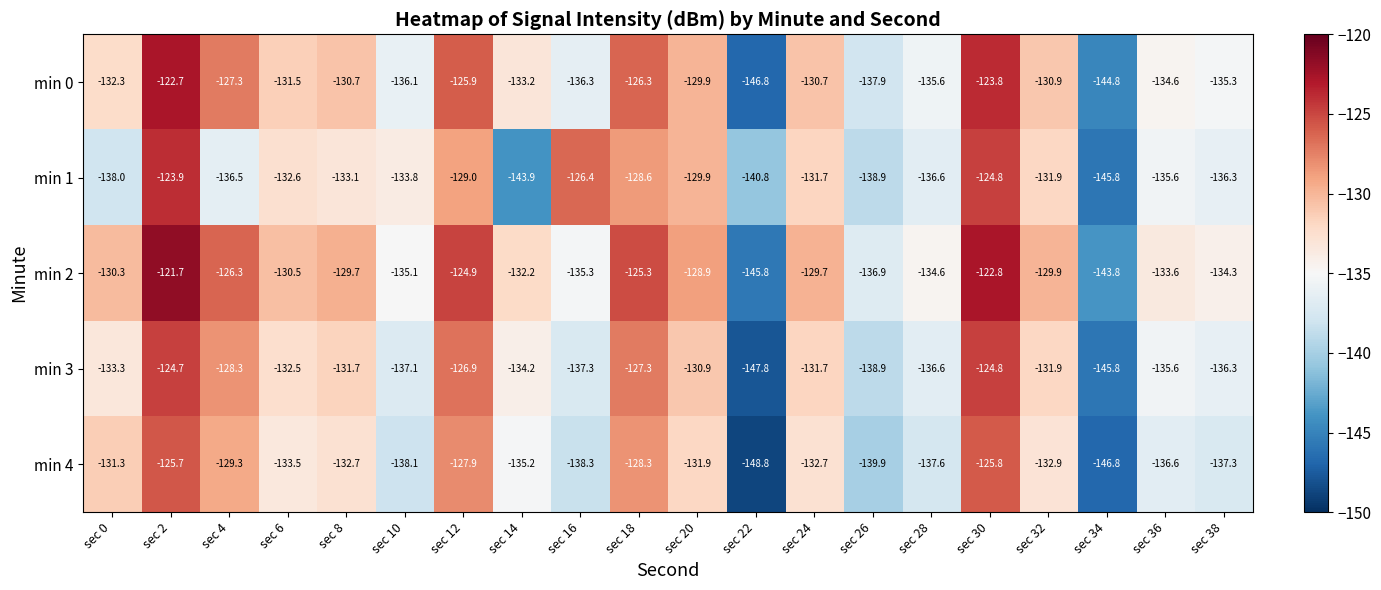

Count the number of categories in the chart.

20